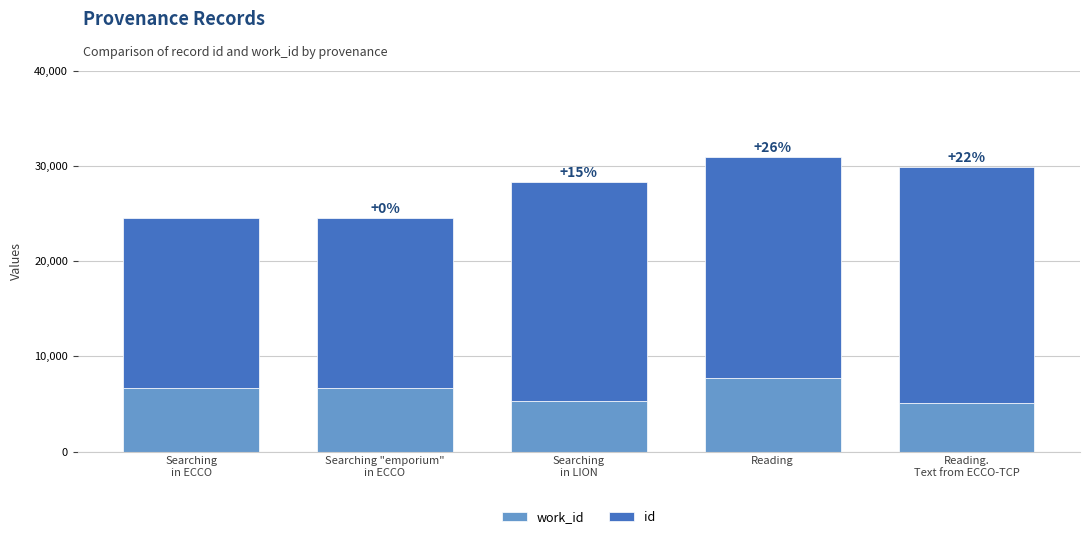

At which category is the sum across all series the highest?

Reading